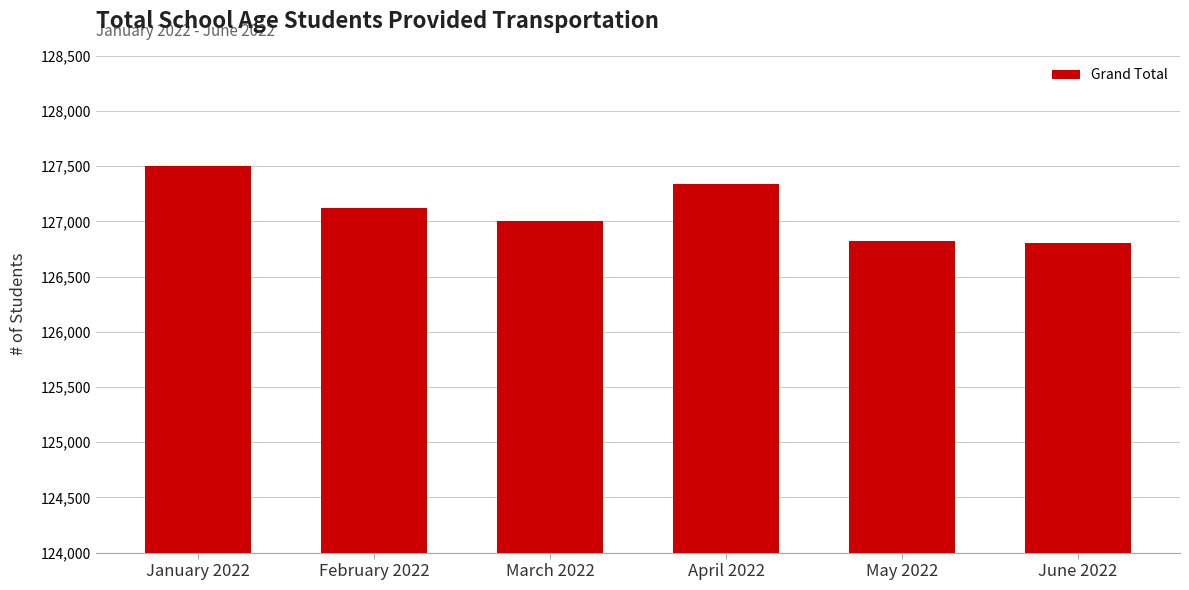

Which has a higher value, May 2022 or January 2022?

January 2022